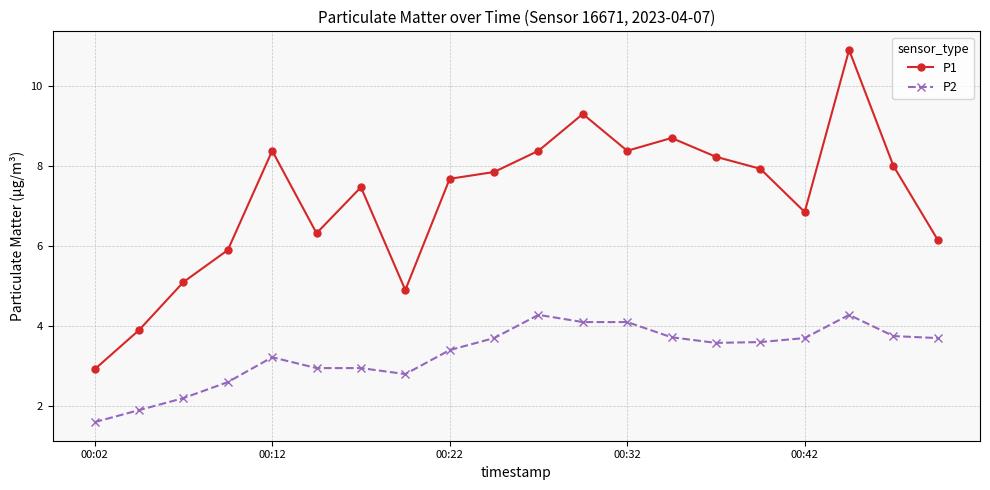

What is the value of the P1 point at the 11th from the left?

8.4